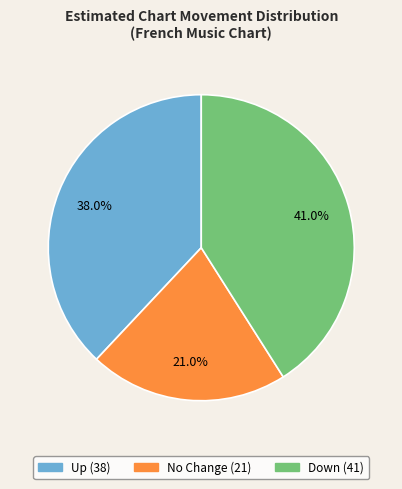

Does any single category account for the majority?

No